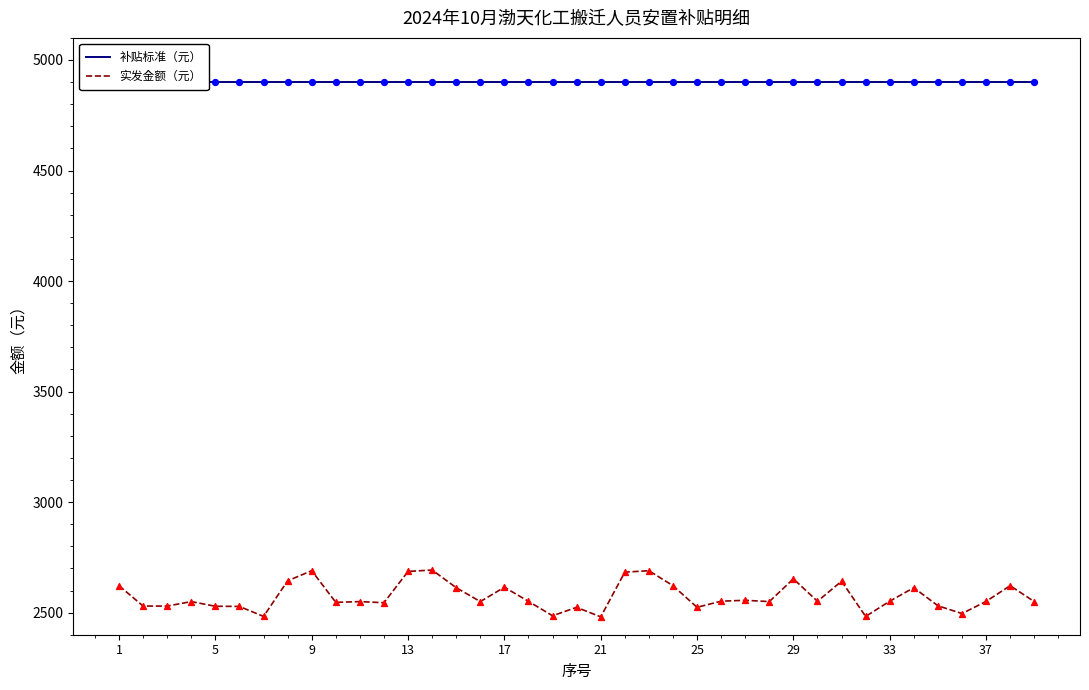

Which series reaches the minimum Y coordinate?

实发金额（元）